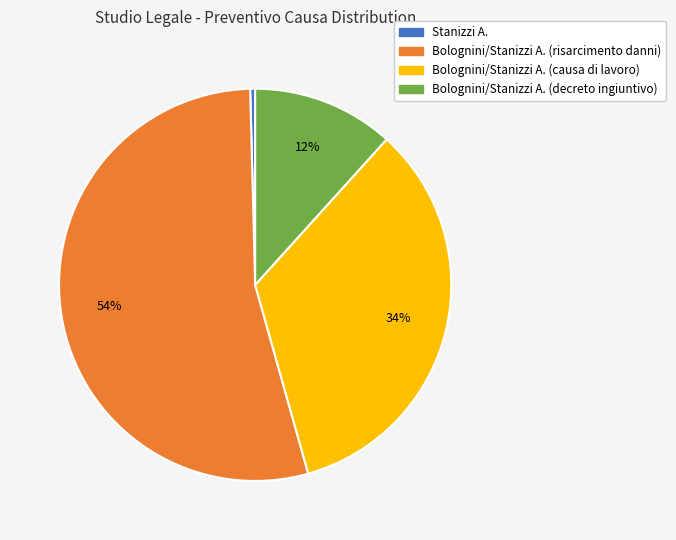

How many segments does this pie chart have?

4